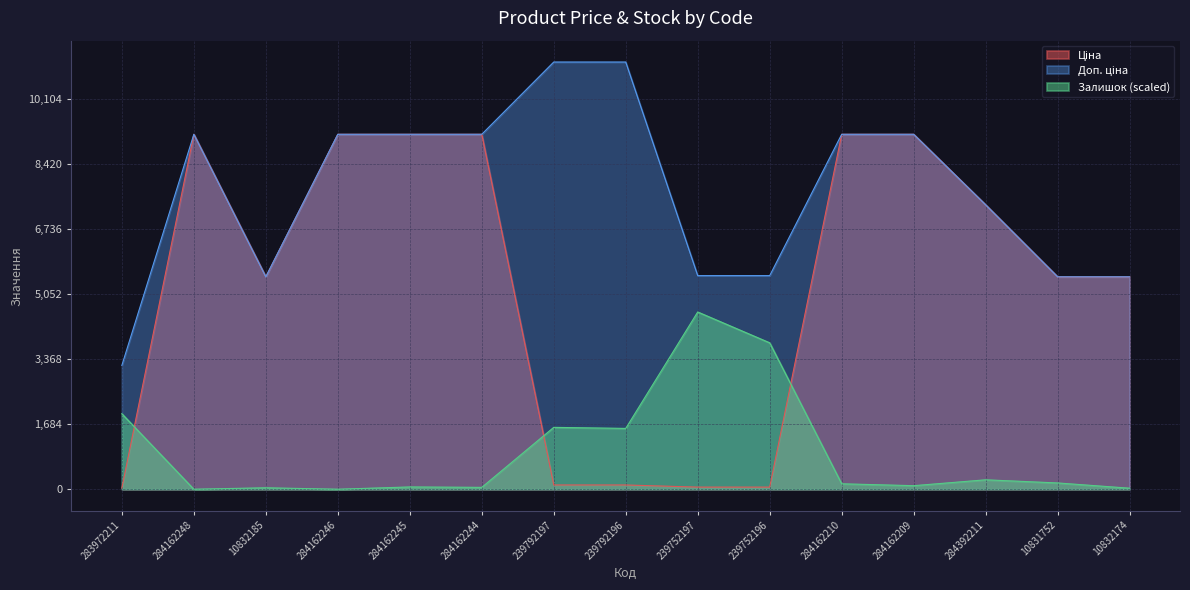

Which category has the lowest value in the Доп. ціна series?

283972211